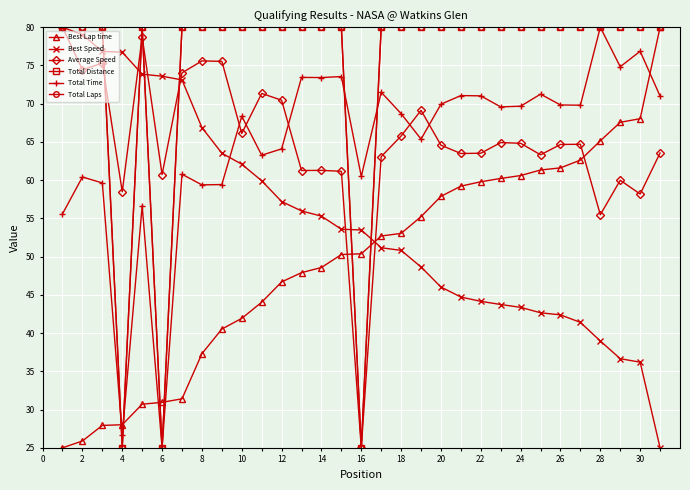

What is the minimum value for Total Time?

25.0